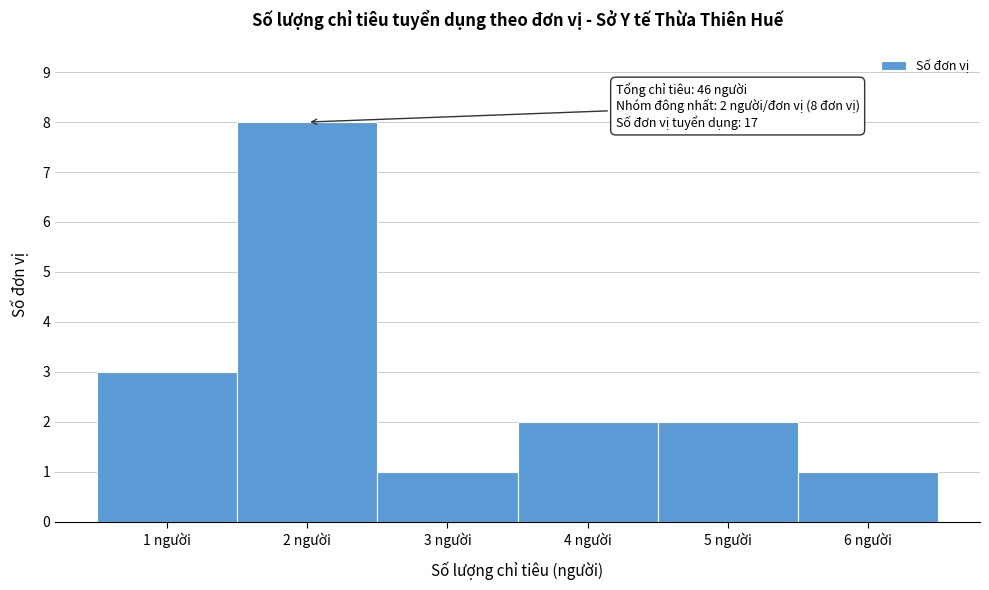

Over which range of the x-axis is the bar tallest?

1.5 to 2.5